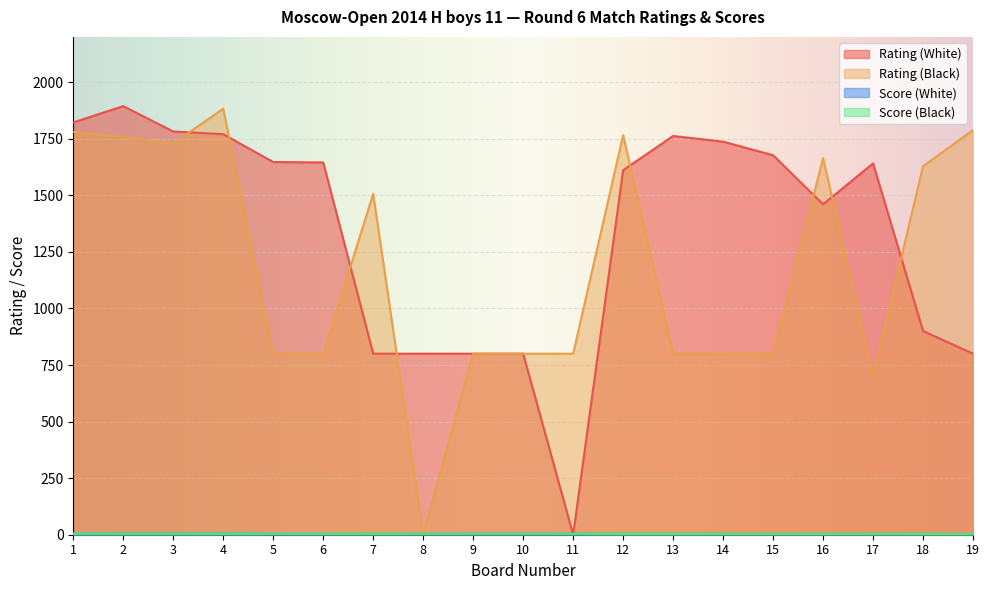

Count the number of data series in this chart.

4